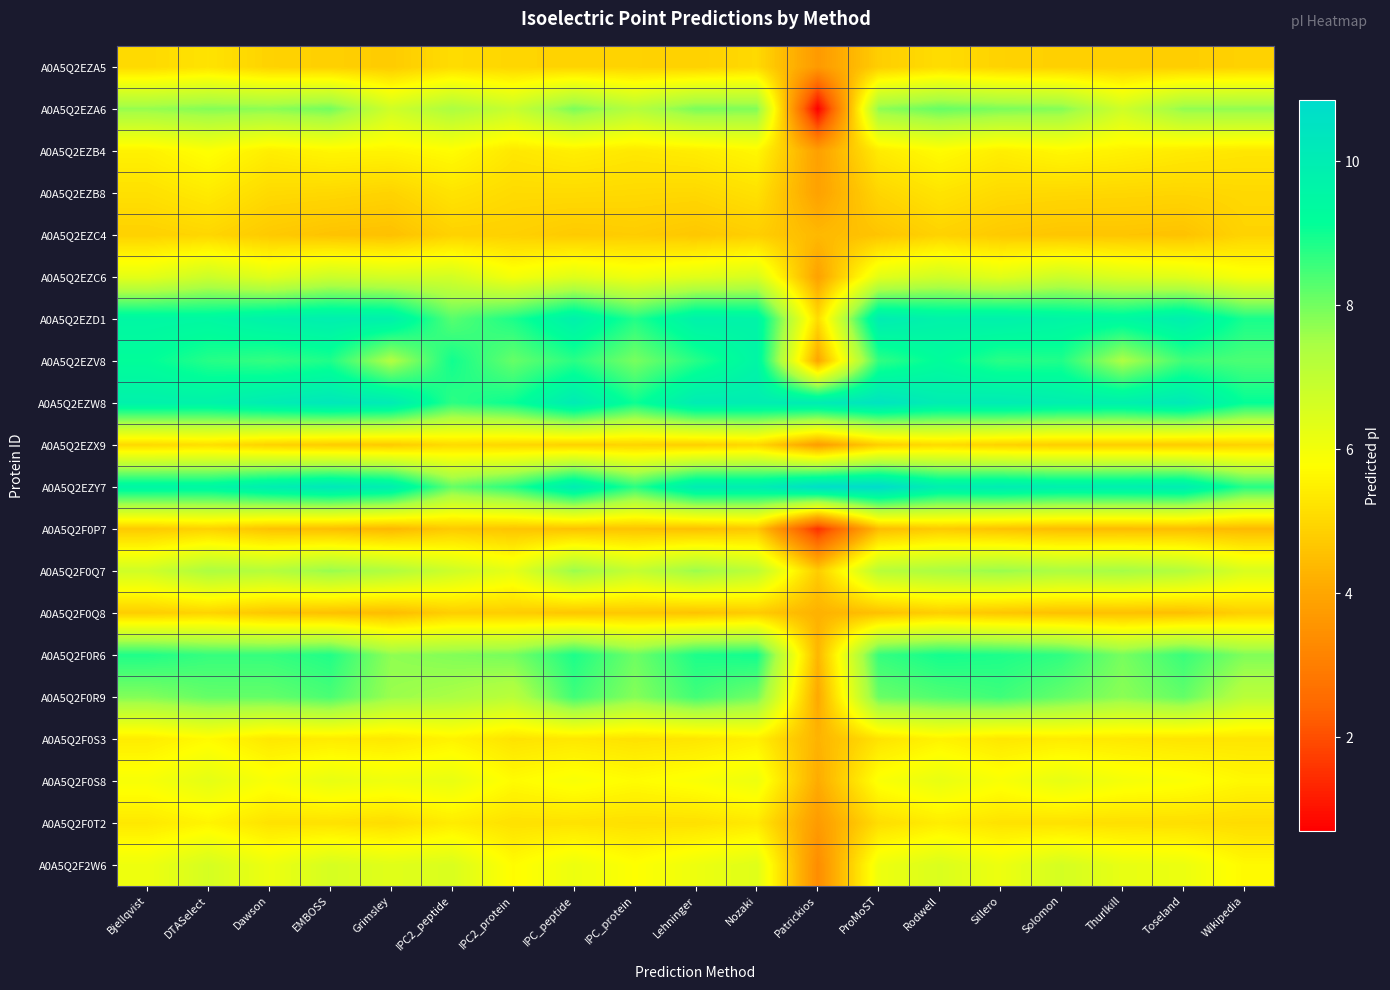

What is the smallest value displayed?

0.7